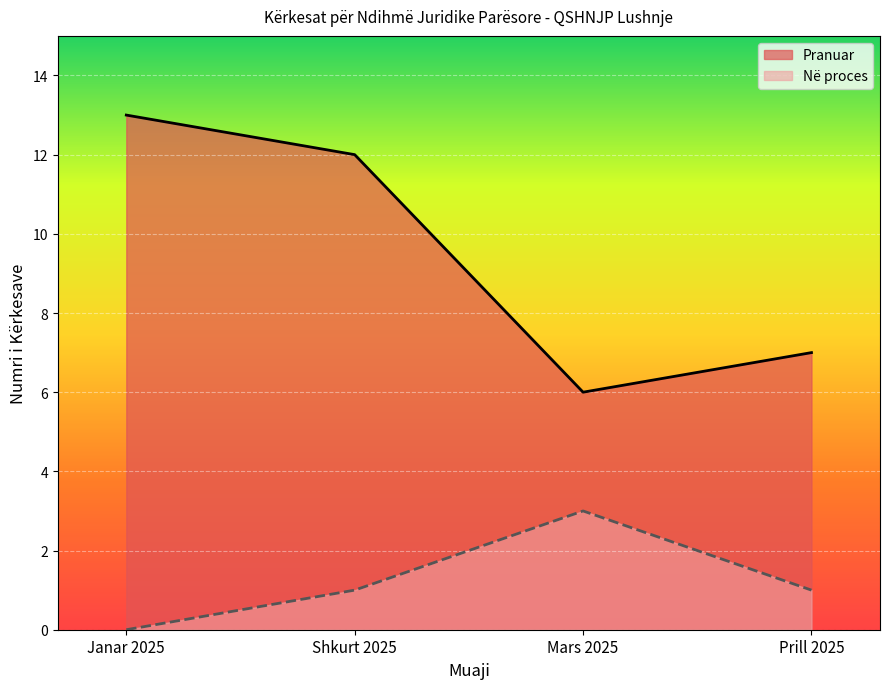

Which series has the largest range (max minus min)?

Pranuar